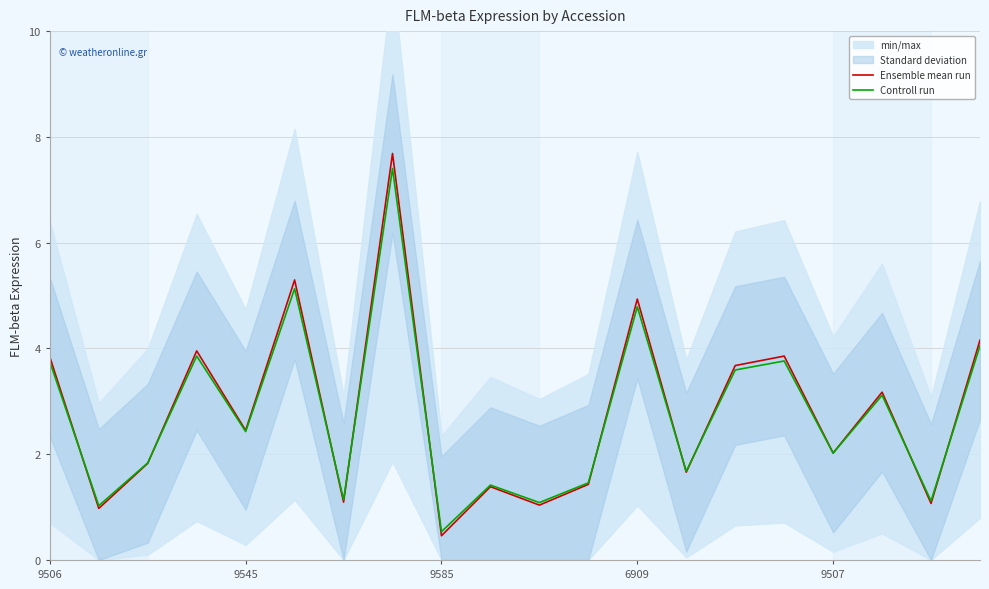

What is the difference between the Controll run values at 9506 and 5?

1.4